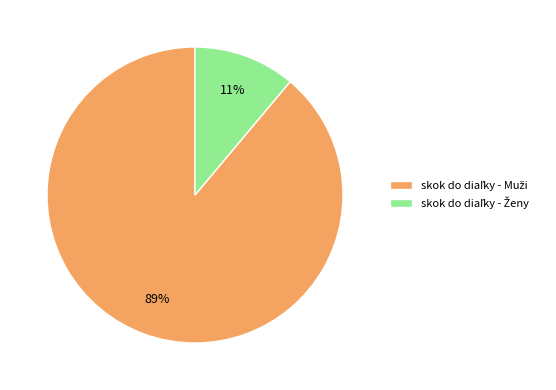

To the nearest percent, what is the difference between the largest and smallest slice percentages?

78%